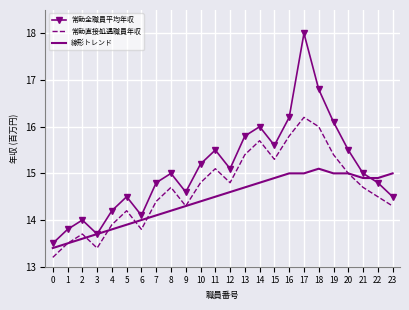

At which category does the chart reach its peak across all series?

17